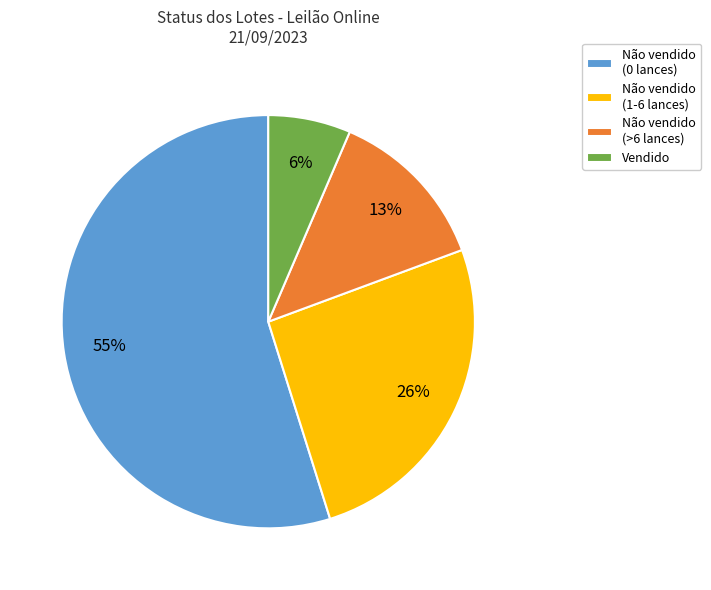

Do Vendido and Não vendido (0 lances) together represent more than half of the pie?

Yes